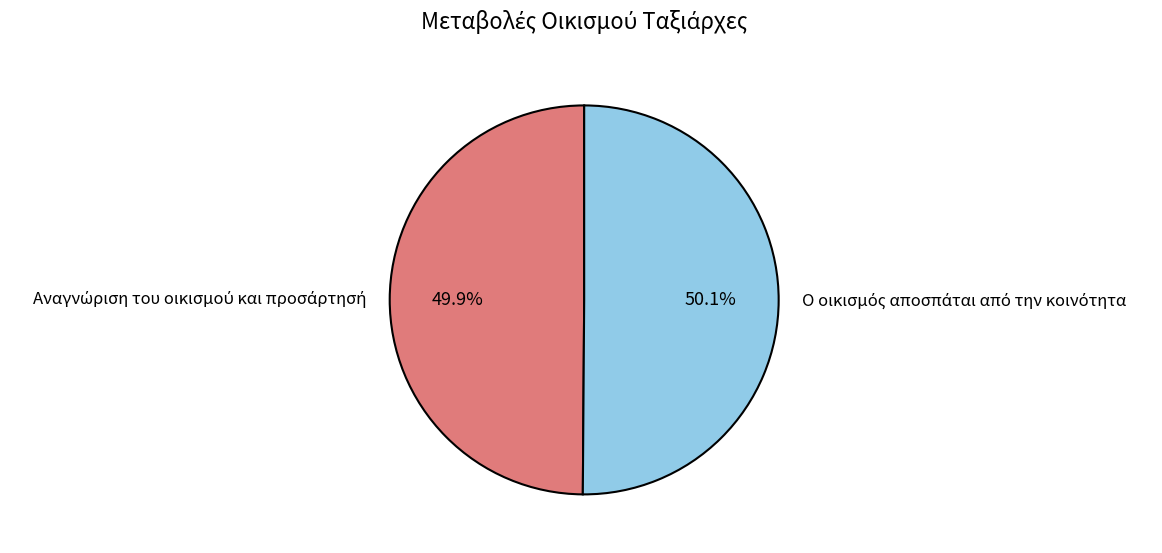

How many segments does this pie chart have?

2